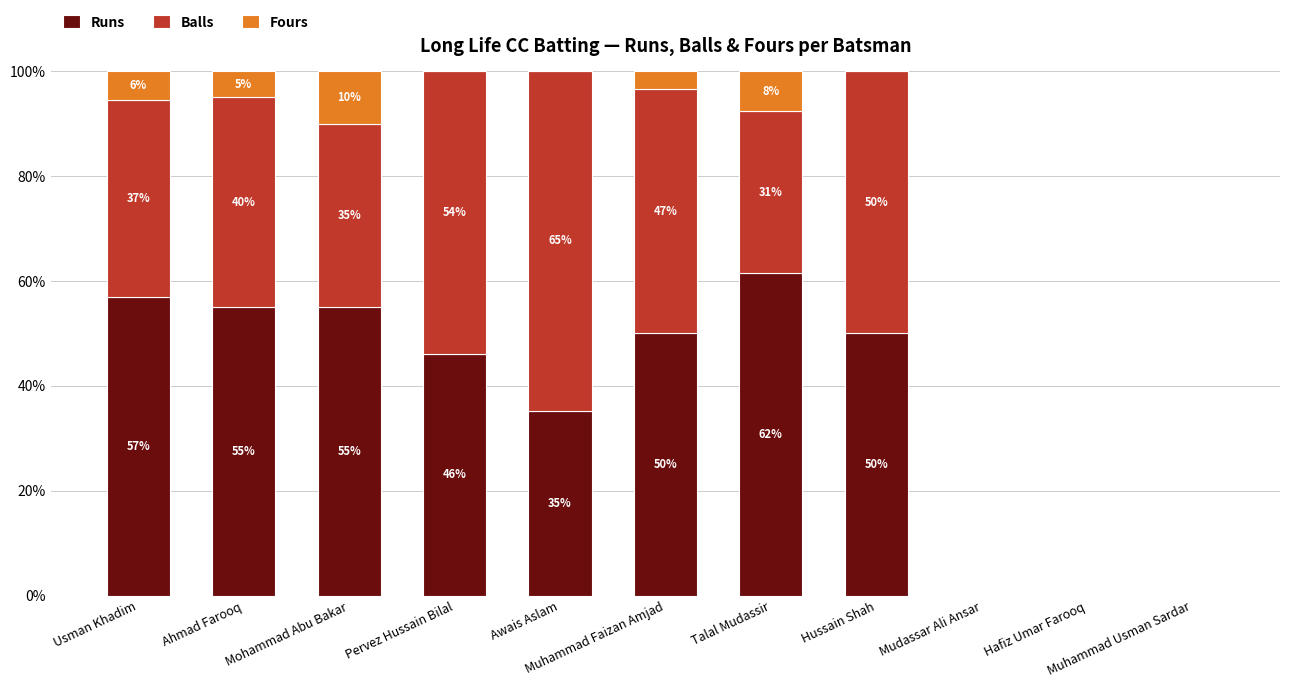

Are the bars horizontal?

No